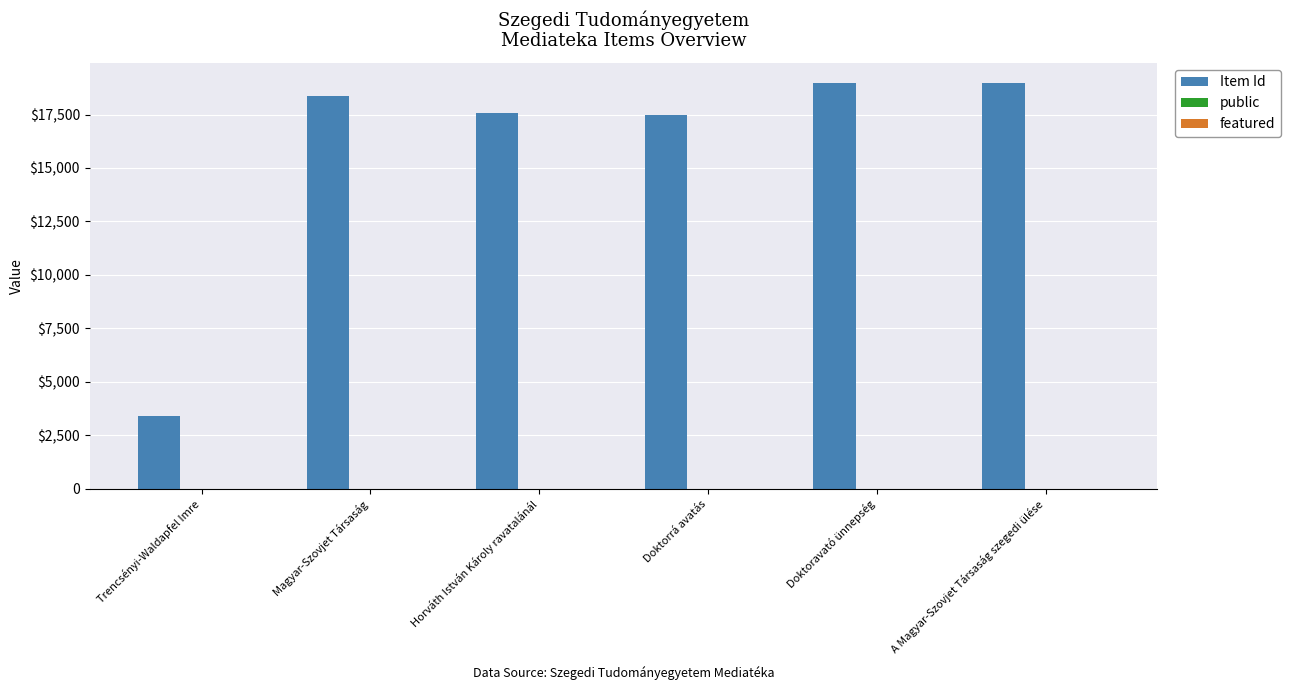

True or false: public has a value of 2 at A Magyar-Szovjet Társaság szegedi ülése.

False